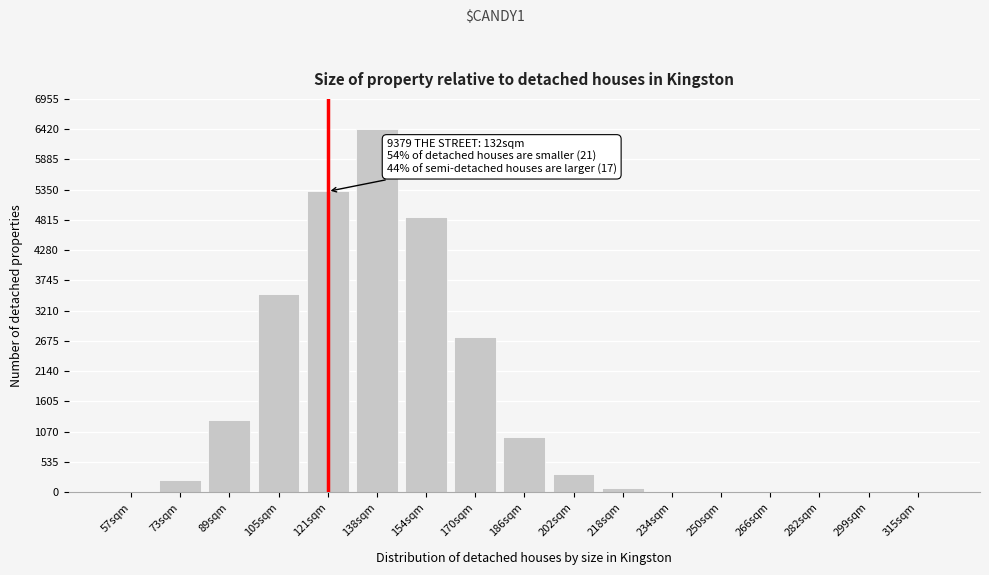

What is the greatest value displayed?

6425